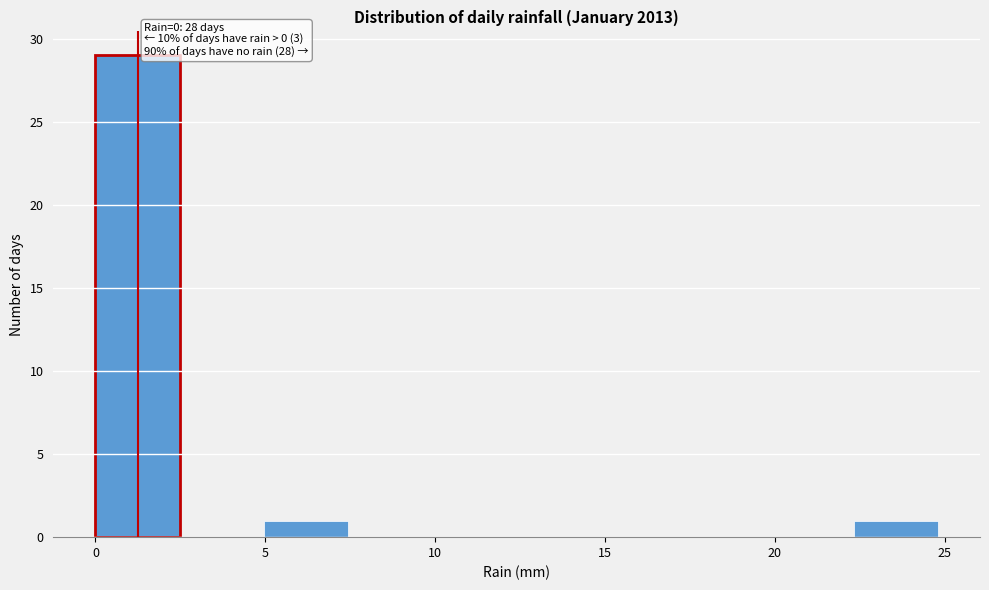

Over which range of the x-axis is the bar tallest?

0.0 to 2.5